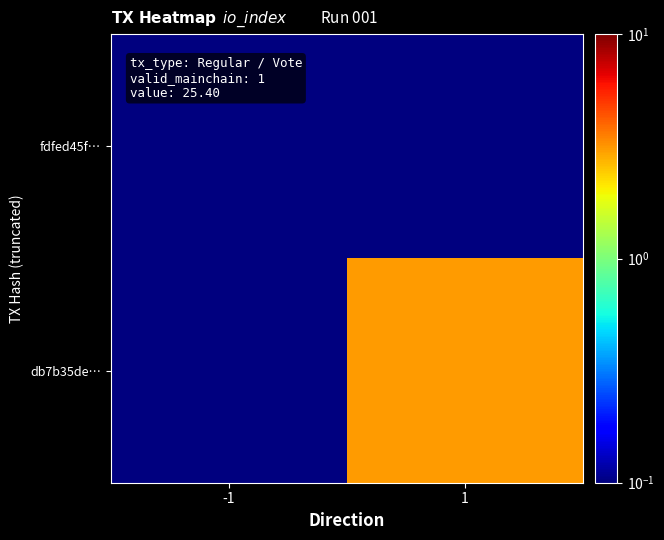

At -1, list the series in order from smallest to largest.

fdfed45f…, db7b35de…